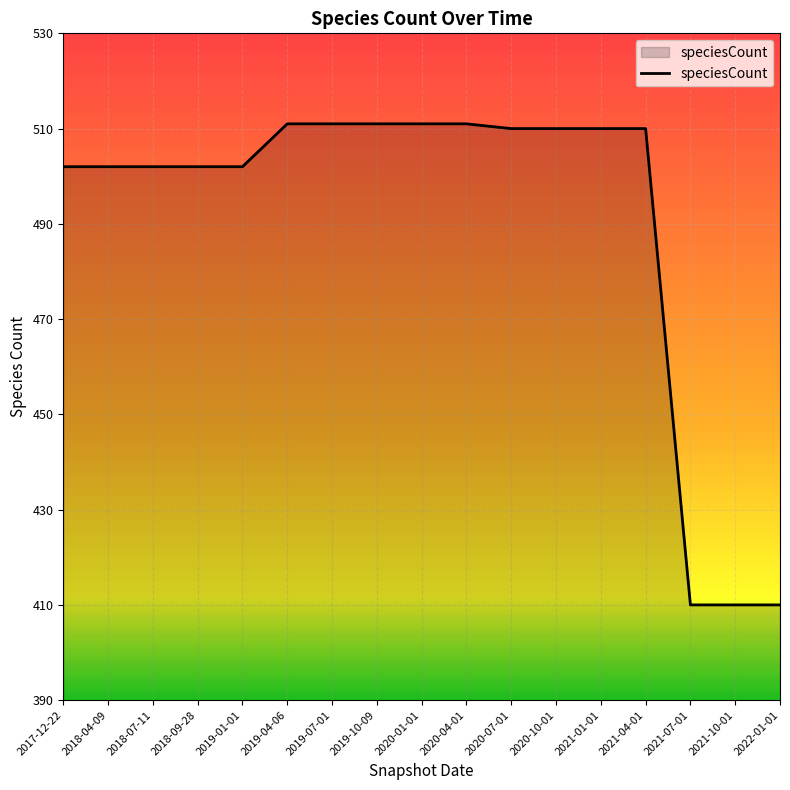

What is the change in value from 2020-10-01 to 2021-07-01?

-100